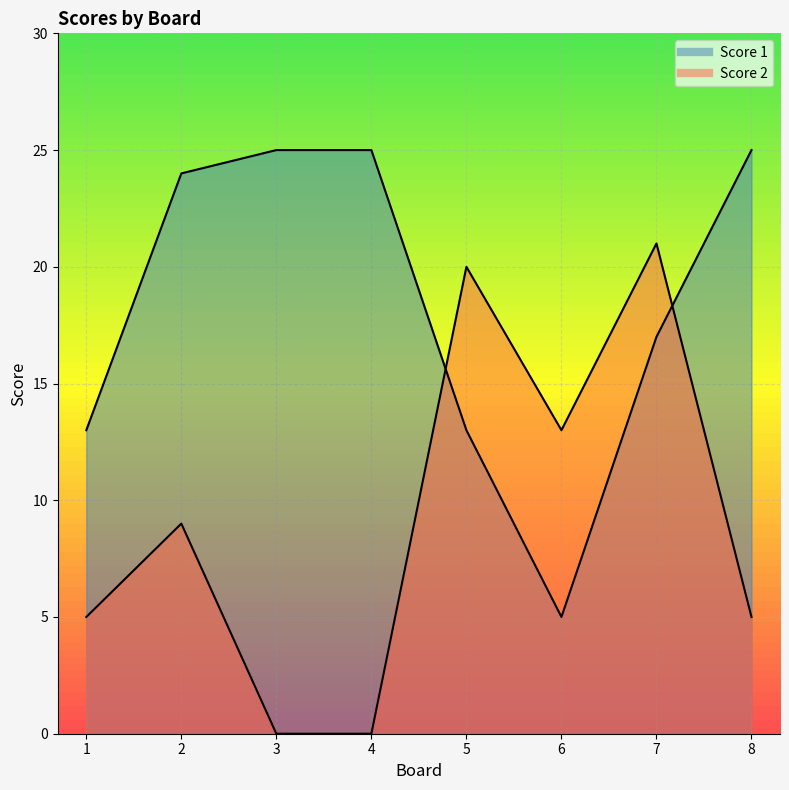

What is the value of the Score 1 point at the 6th from the left?

5